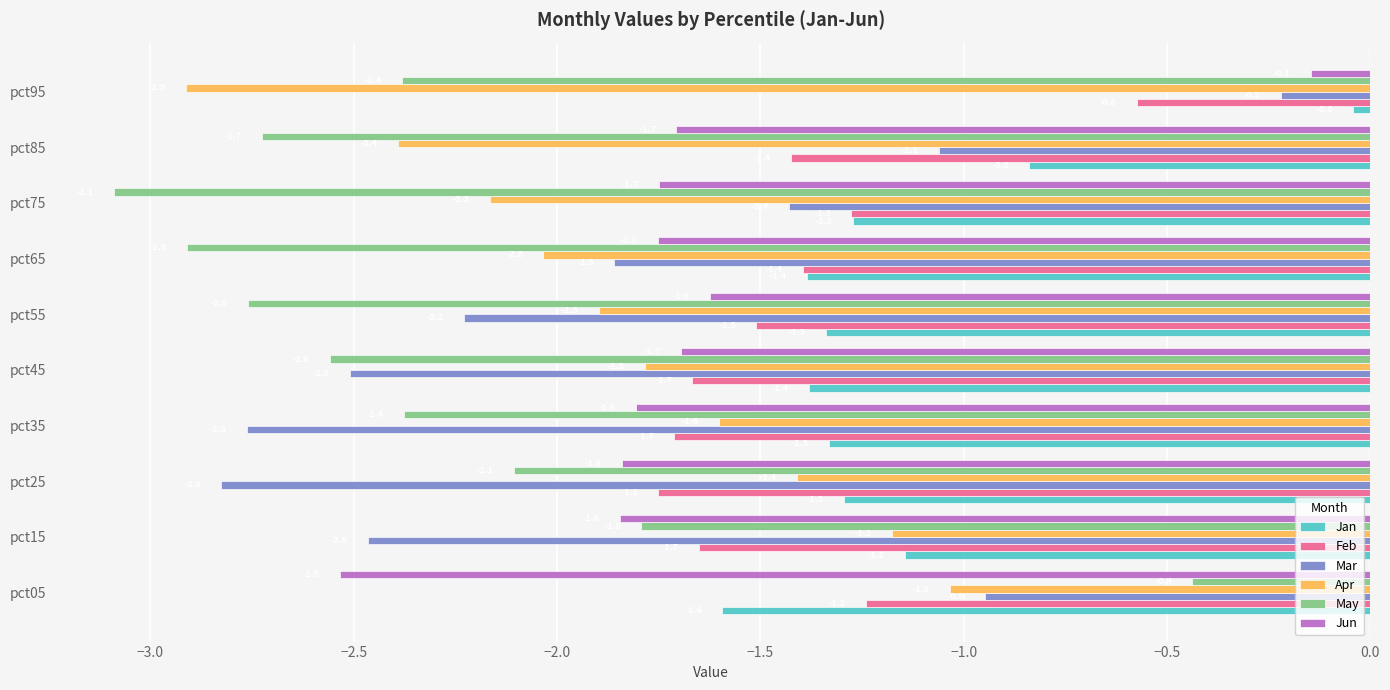

Rank the series by their maximum value, from lowest to highest.

Apr, Feb, May, Mar, Jun, Jan